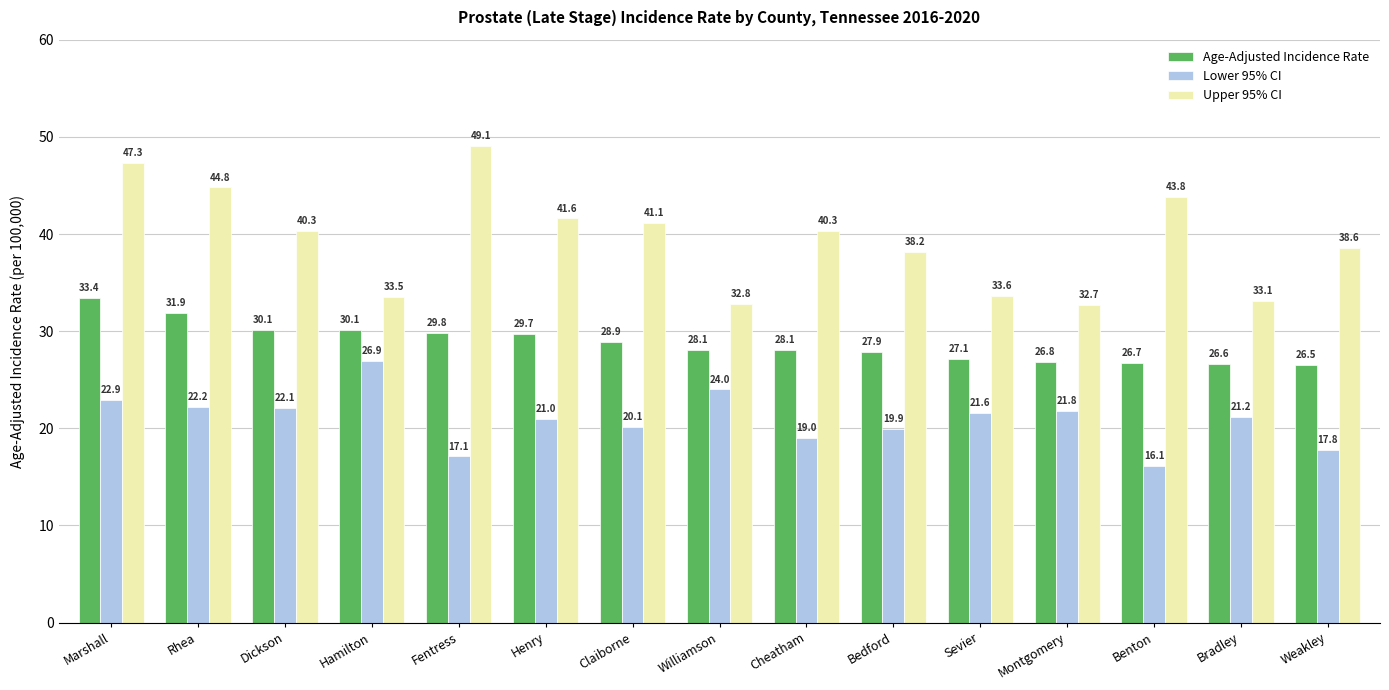

Reading left to right, extract all data points from this chart.

Age-Adjusted Incidence Rate: 33.4	31.9	30.1	30.1	29.8	29.7	28.9	28.1	28.1	27.9	27.1	26.8	26.7	26.6	26.5
Lower 95% CI: 22.9	22.2	22.1	26.9	17.1	21.0	20.1	24.0	19.0	19.9	21.6	21.8	16.1	21.2	17.8
Upper 95% CI: 47.3	44.8	40.3	33.5	49.1	41.6	41.1	32.8	40.3	38.2	33.6	32.7	43.8	33.1	38.6